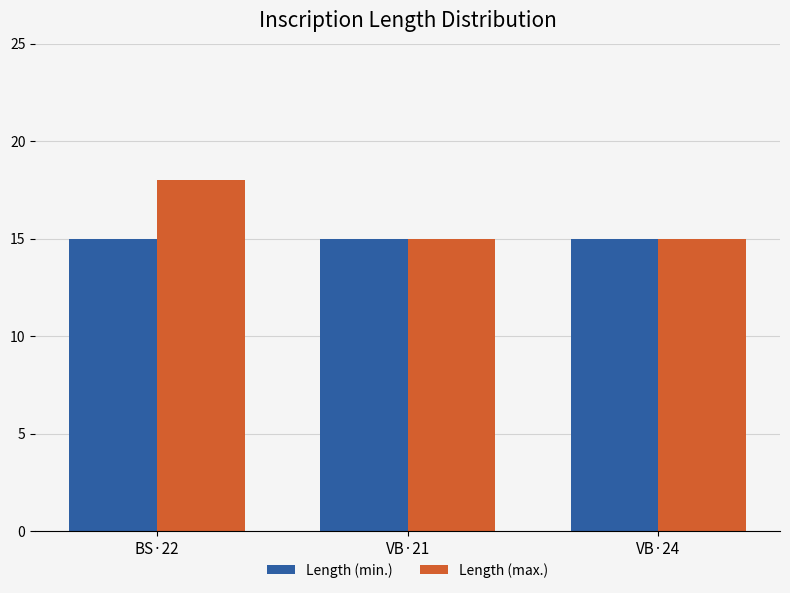

Is it true that Length (max.) equals 15 at VB·21?

True